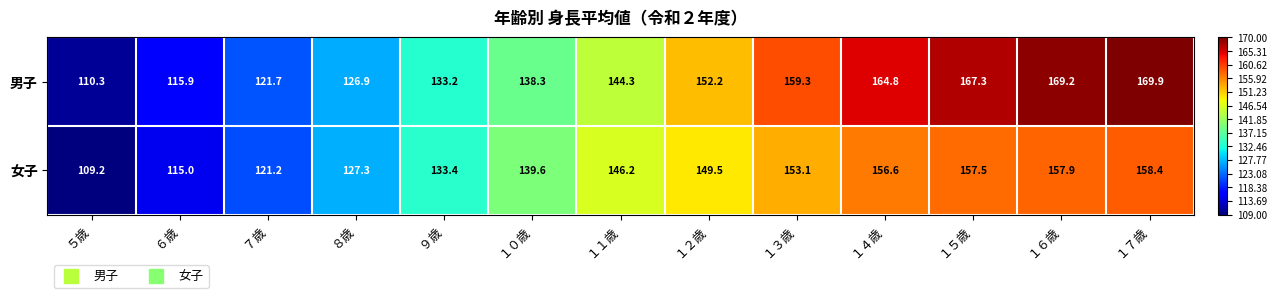

The value of 男子 at １３歳 is 159.3. True or false?

True